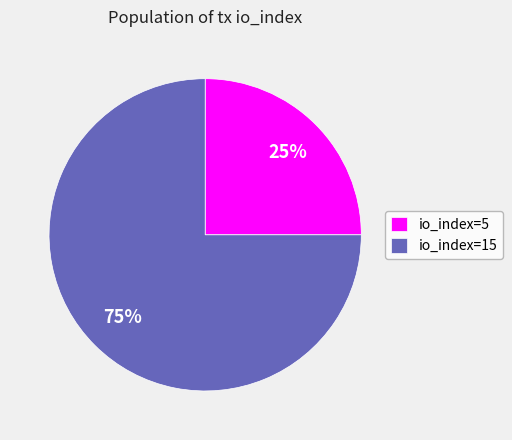

How many slices are in this pie chart?

2